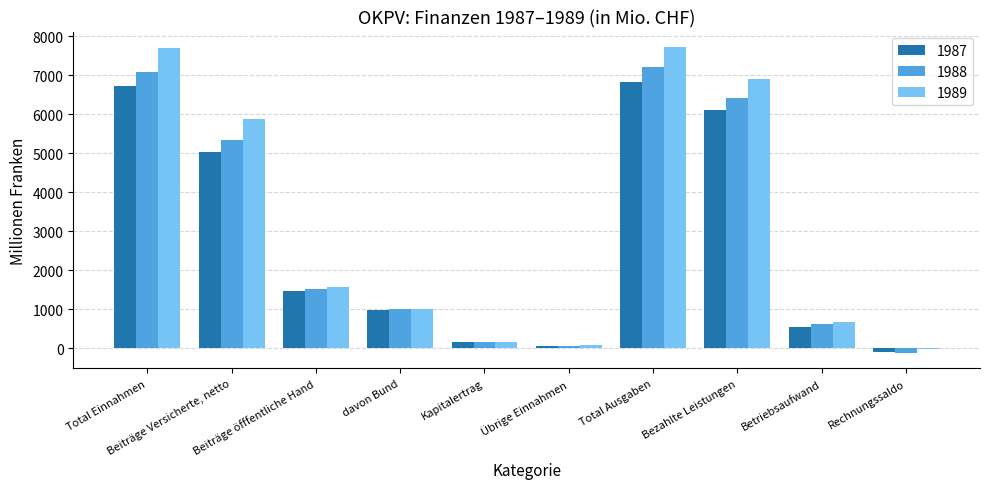

Where does the 1988 series first go above 1518?

Total Einnahmen